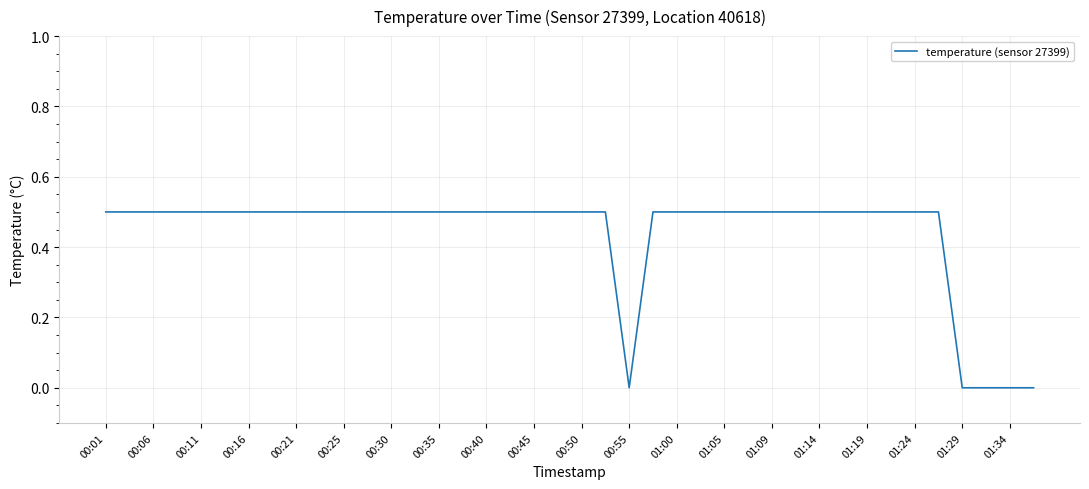

What is the greatest value displayed?

0.5